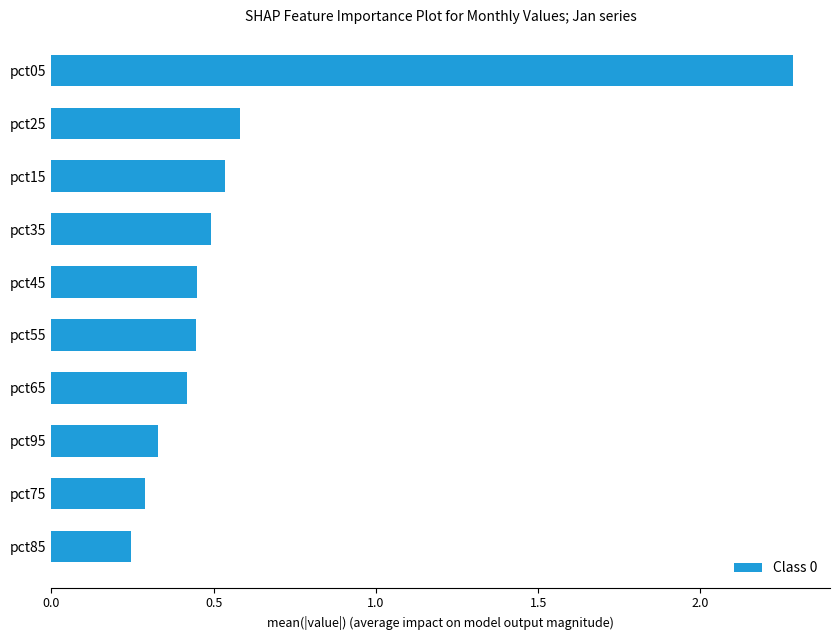

At which label is the value closest to 1?

pct25